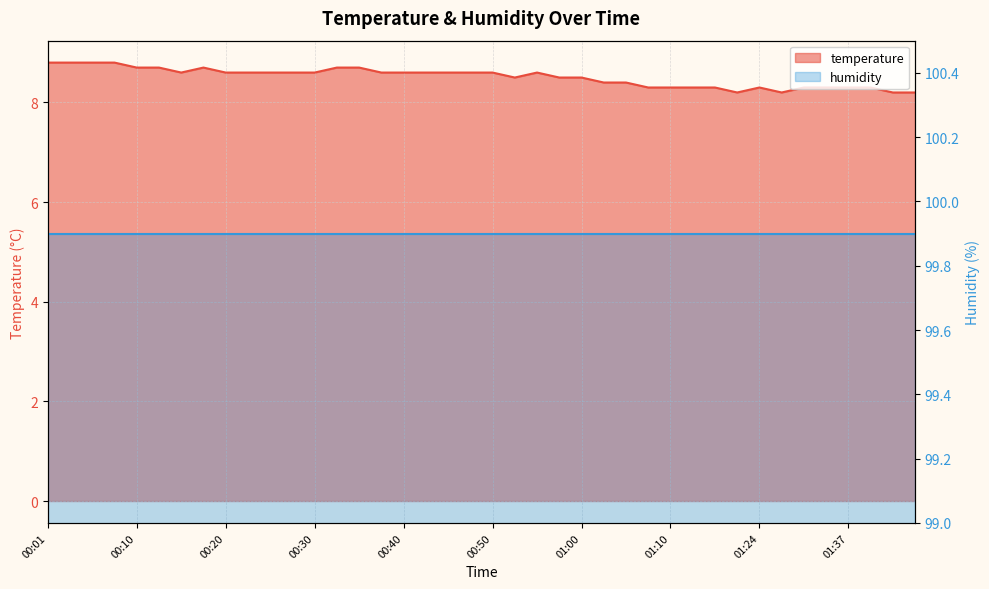

Rank the categories by value from lowest to highest.

01:22, 01:27, 01:46, 01:48, 01:07, 01:10, 01:13, 01:16, 01:24, 01:32, 01:35, 01:37, 01:43, 01:02, 01:05, 00:52, 00:58, 01:00, 00:15, 00:20, 00:23, 00:25, 00:27, 00:30, 00:37, 00:40, 00:42, 00:45, 00:48, 00:50, 00:55, 00:10, 00:13, 00:18, 00:32, 00:35, 00:01, 00:03, 00:05, 00:08